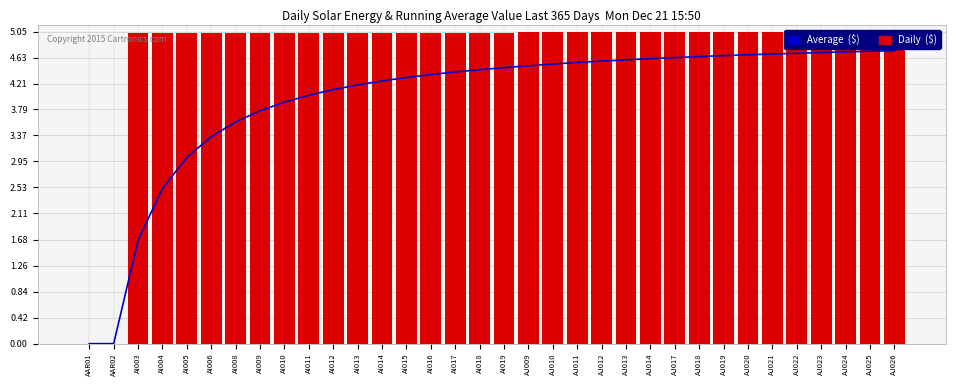

The value of Daily  ($) at AI014 is 5.0. True or false?

True